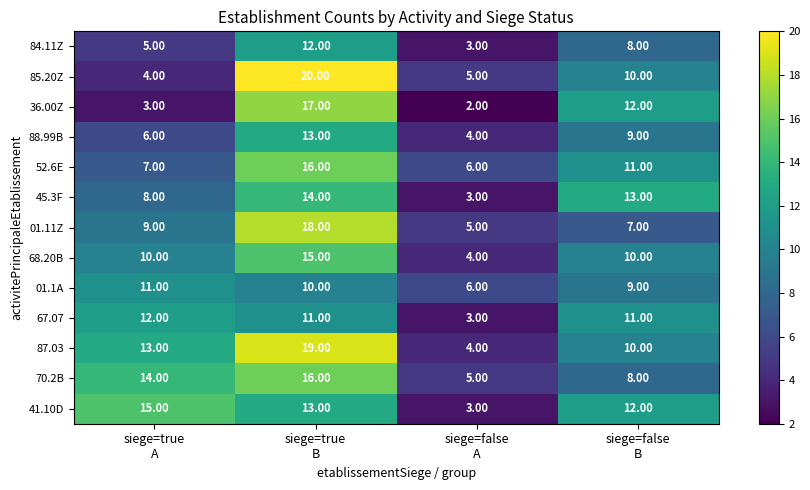

What is the average value of the 52.6E series?

10